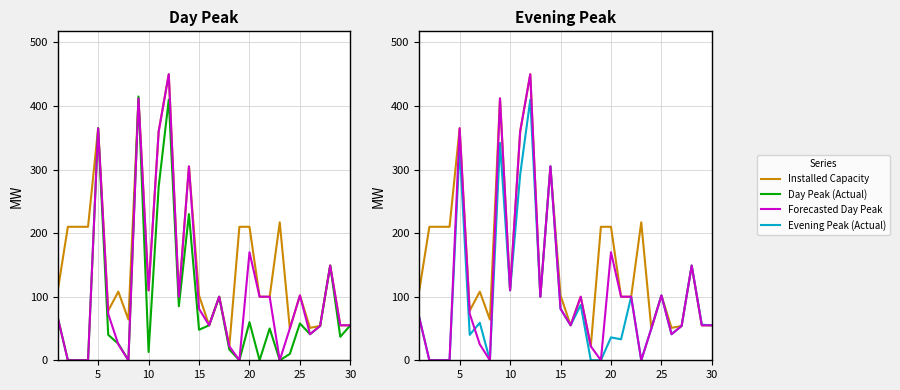

What is the difference between the maximum and minimum values in the Installed Capacity series?

428